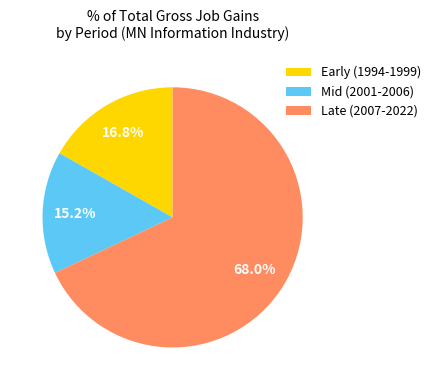

Between Early (1994-1999) and Late (2007-2022), which is larger?

Late (2007-2022)